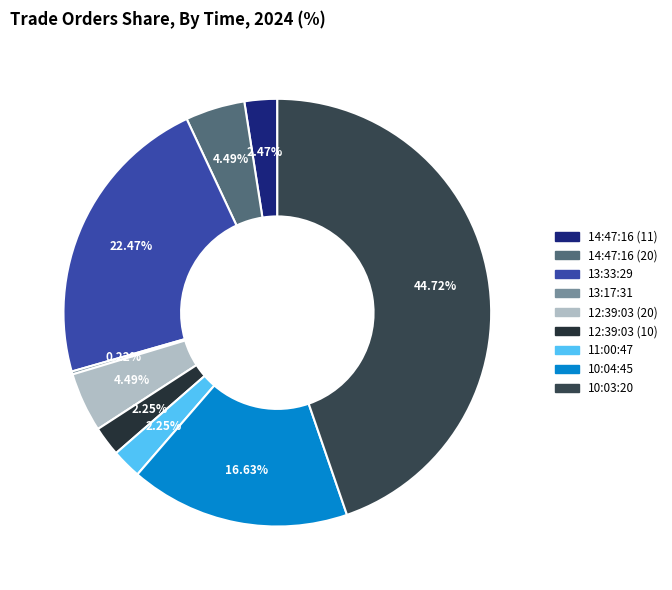

Which has a higher value, 12:39:03 (20) or 12:39:03 (10)?

12:39:03 (20)